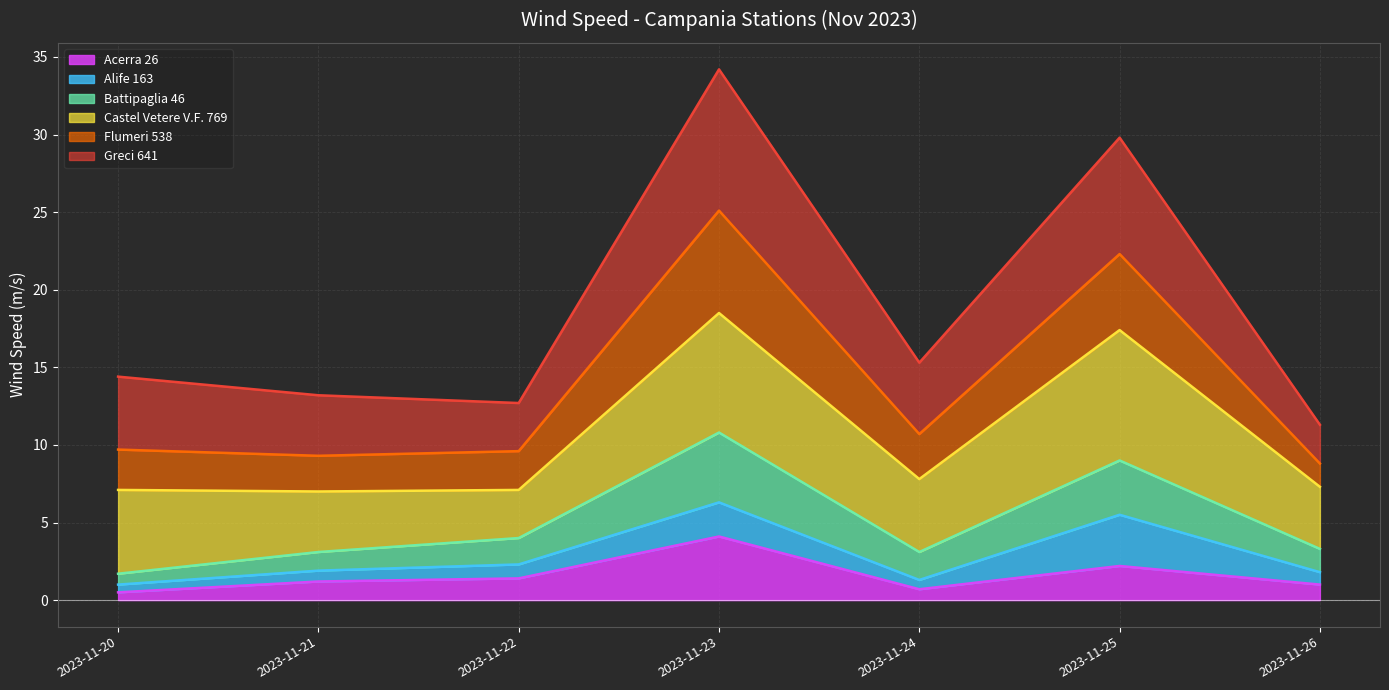

Is it true that Acerra 26 equals 2.2 at 2023-11-25?

True